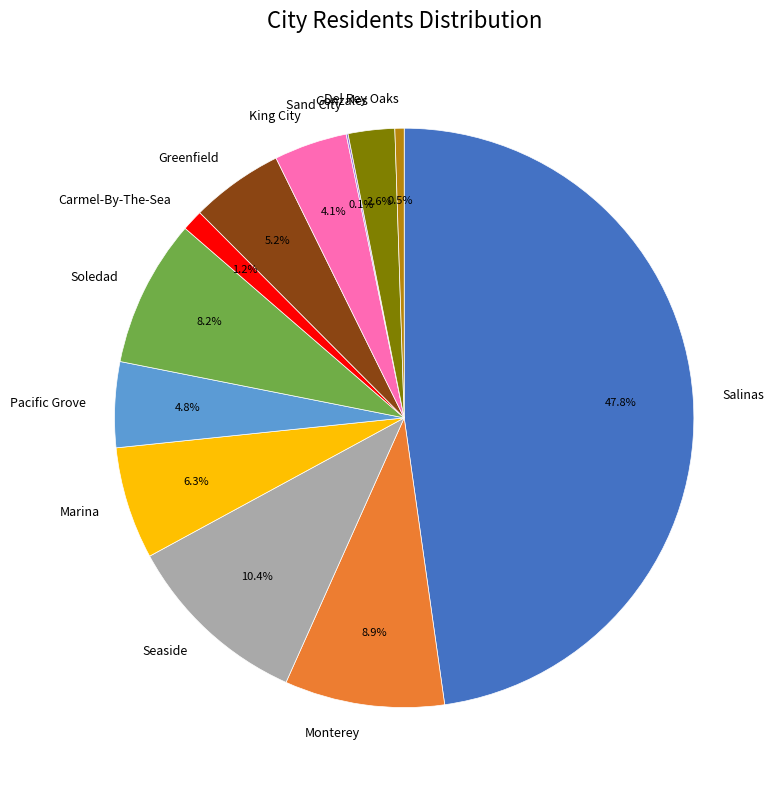

To the nearest percent, what is the difference between the largest and smallest slice percentages?

48%